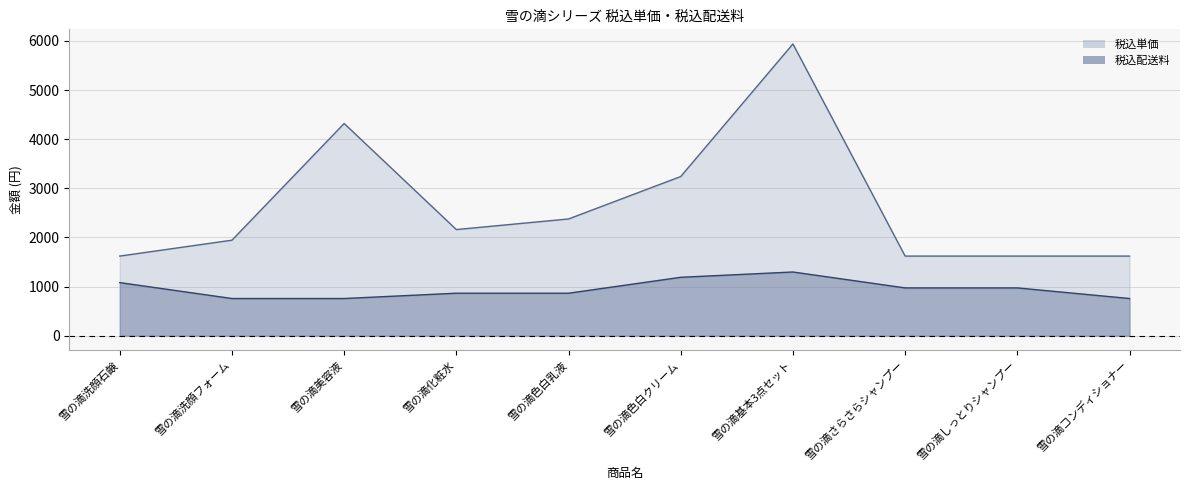

Is the value of 税込単価 at 雪の滴洗顔石鹸 greater than the value of 税込配送料 at 雪の滴さらさらシャンプー?

Yes